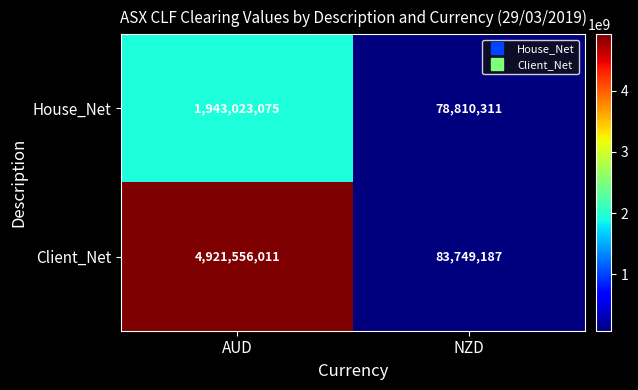

Count the number of categories in the chart.

2